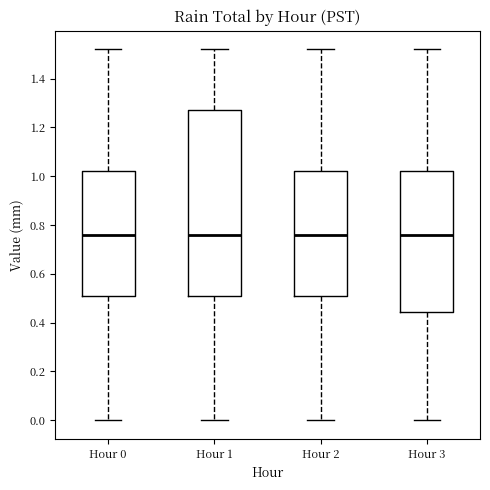

Reading left to right, transcribe this box plot: for each box, give where its median line is, the range the box spans, and where its two whiskers end, as read against the y-axis. The values are not printed on the chart, so give them approximately, as read against the axis.

Hour 0: median 0.76, box 0.52 to 1.02, whiskers 0.00 to 1.52
Hour 1: median 0.76, box 0.52 to 1.28, whiskers 0.00 to 1.52
Hour 2: median 0.76, box 0.52 to 1.02, whiskers 0.00 to 1.52
Hour 3: median 0.76, box 0.44 to 1.02, whiskers 0.00 to 1.52